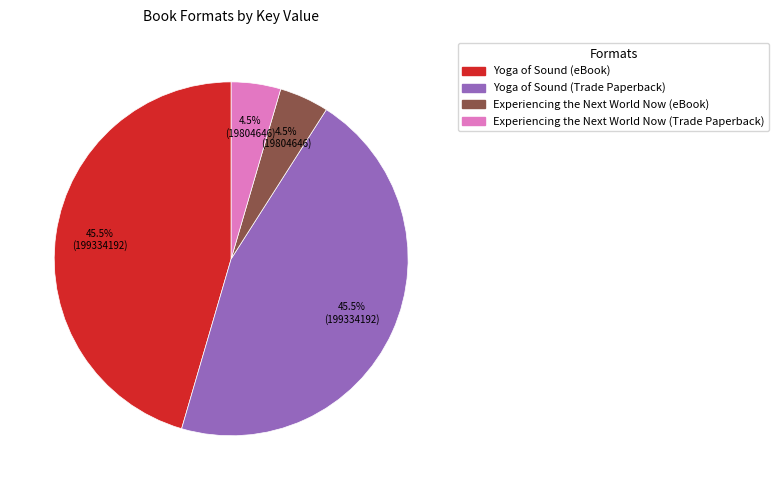

Does any single category account for the majority?

No